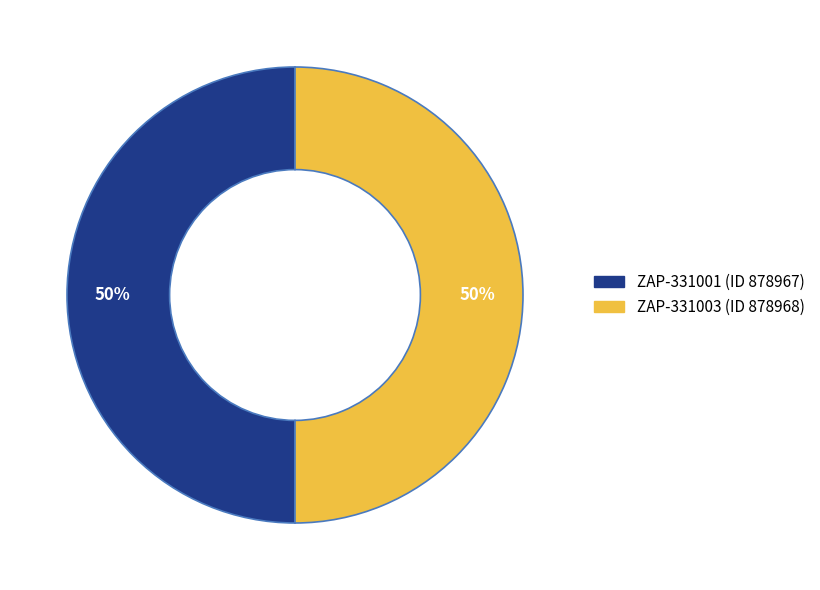

Is the sum of ZAP-331003 (ID 878968) and ZAP-331001 (ID 878967) greater than half?

Yes